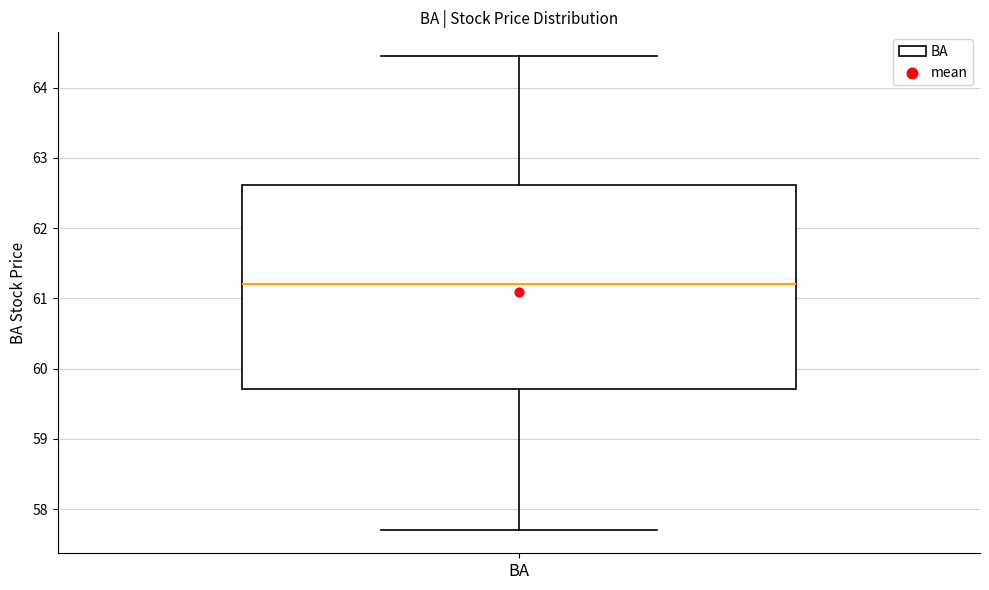

Read this box plot against the y-axis: the position of the median line, the range covered by the box, and the ends of both whiskers. The values are not printed on the chart, so give them approximately, as read against the axis.

median 61.2, box 59.7 to 62.6, whiskers 57.7 to 64.5